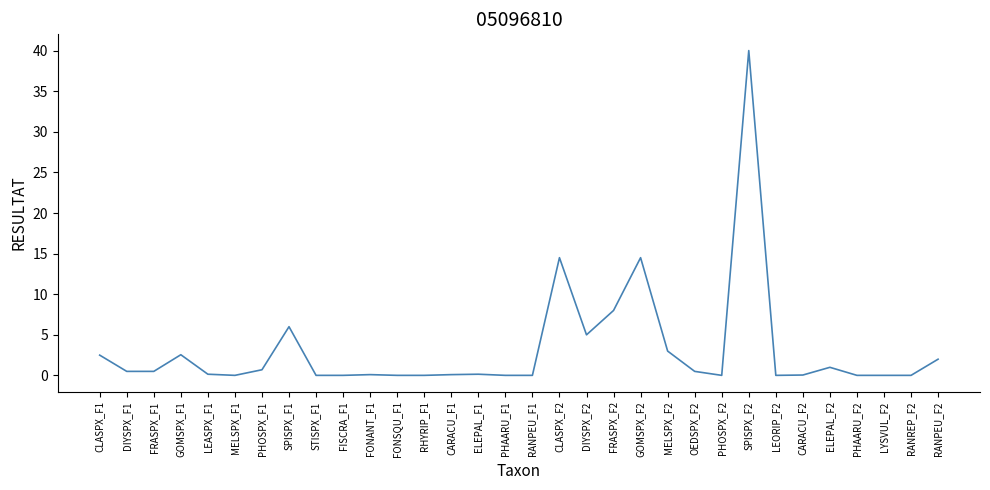

What is the change in value from CLASPX_F1 to SPISPX_F2?

+37.5